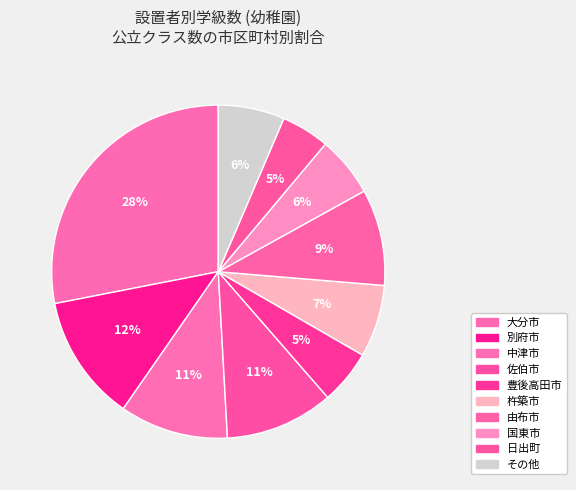

How many slices are in this pie chart?

10